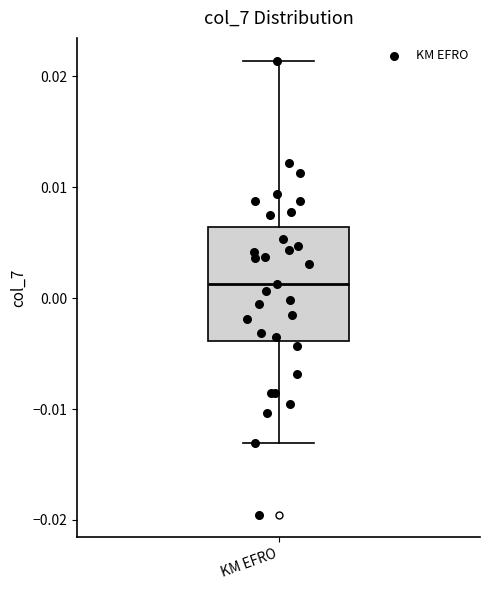

Where is the upper edge of the box for KM EFRO on the y-axis? The values are not printed on the chart, so give them approximately, as read against the axis.

0.006